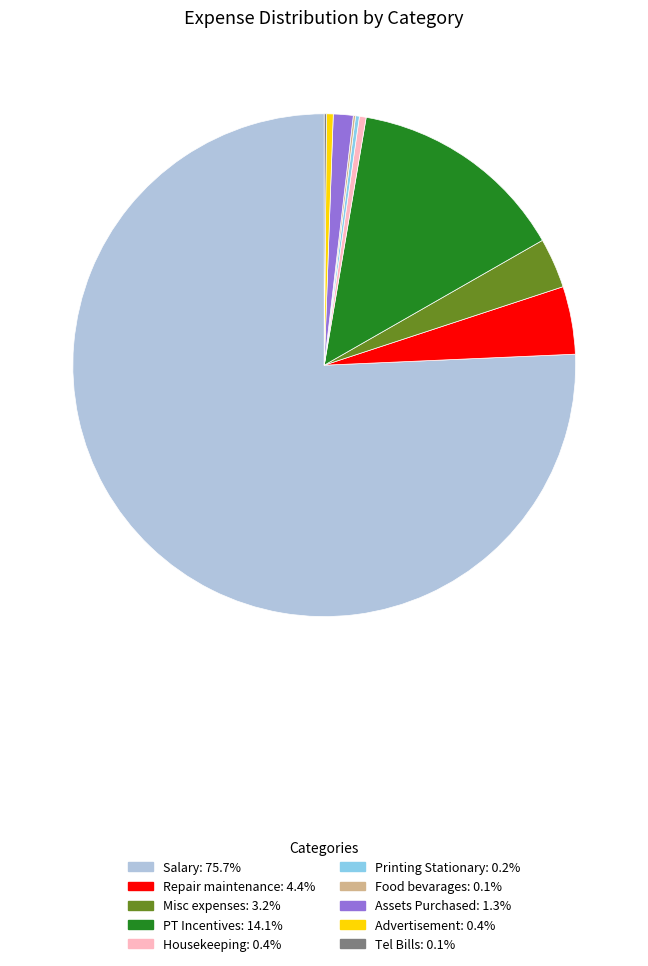

Which slice is the largest?

Salary